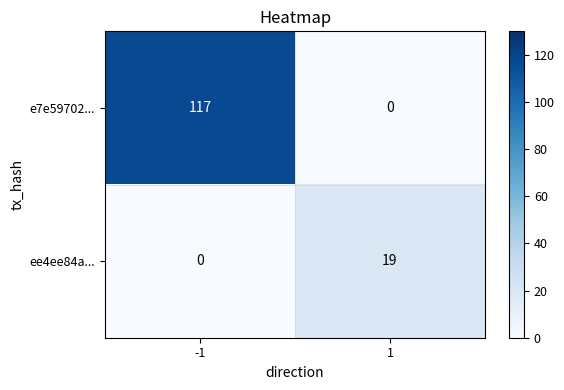

True or false: ee4ee84a... has a value of 0 at -1.

True